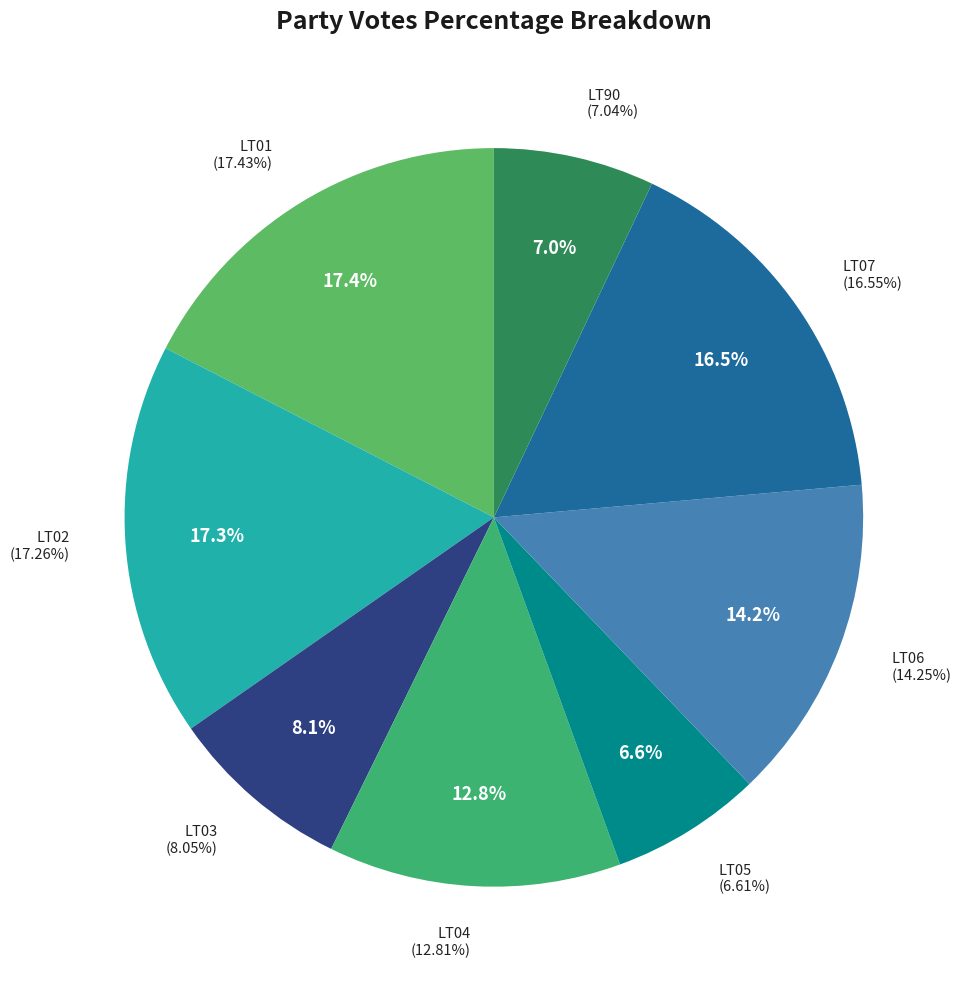

Rank the categories by value from highest to lowest.

LT01, LT02, LT07, LT06, LT04, LT03, LT90, LT05